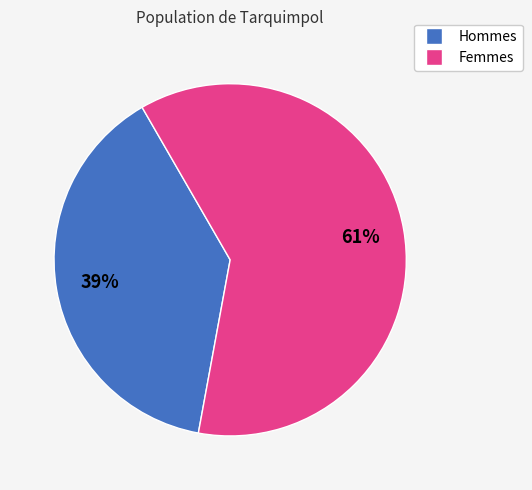

Is there a majority slice in this chart?

Yes